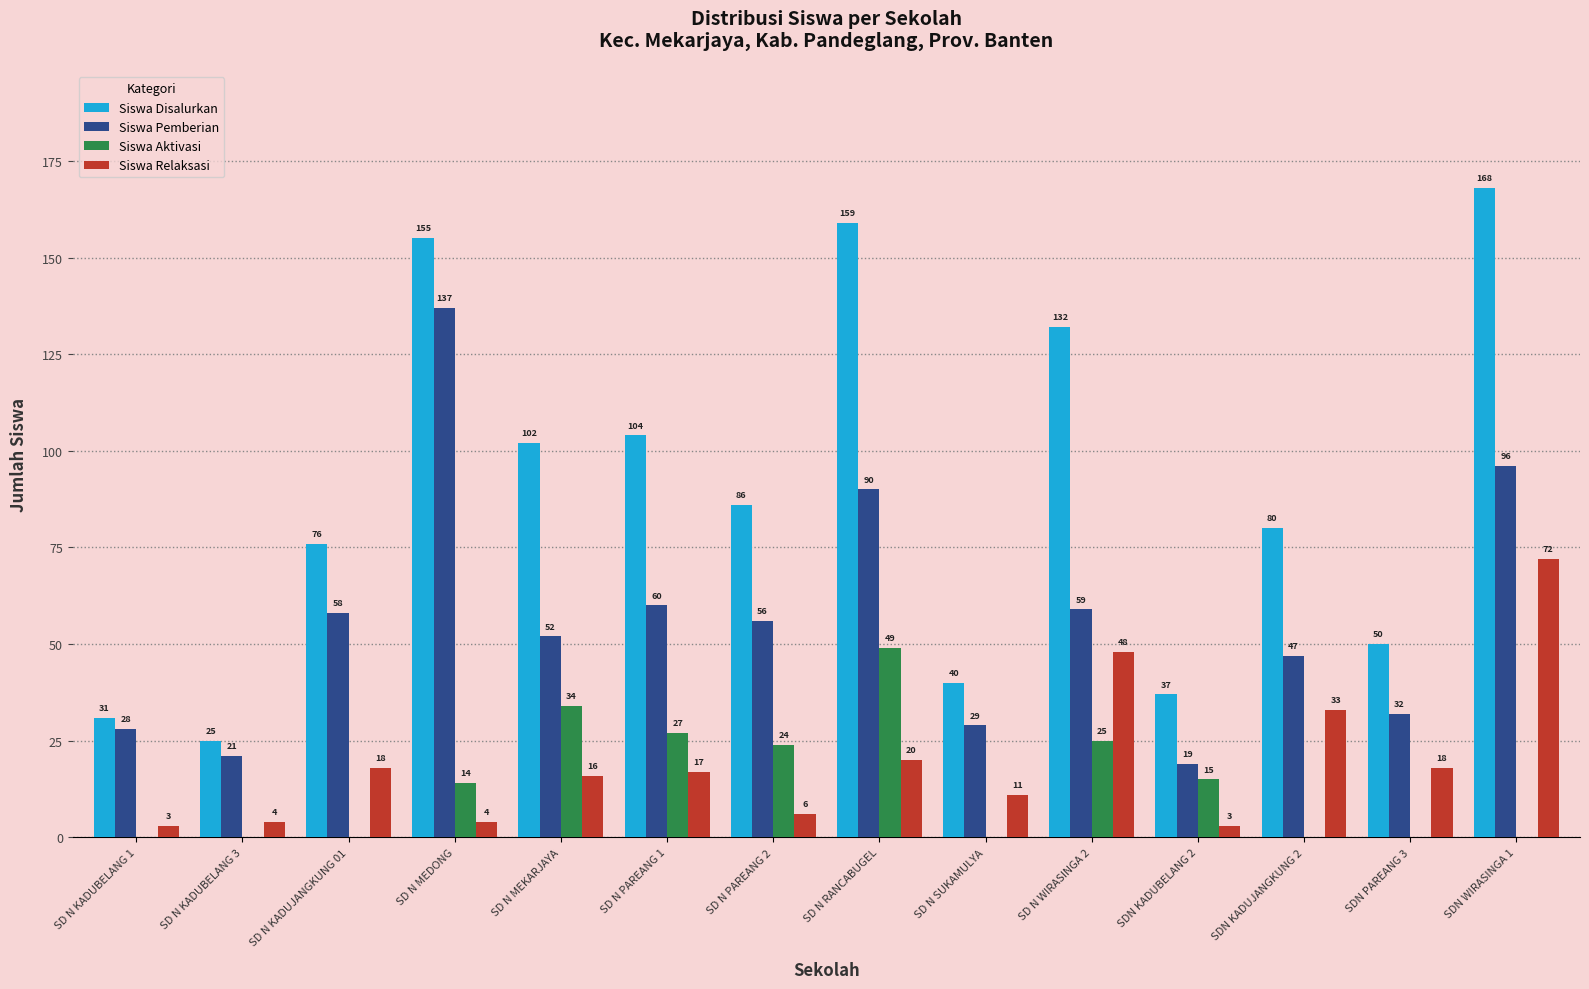

Reading left to right, list all the values displayed in this chart.

Siswa Disalurkan: SD N KADUBELANG 1=31	SD N KADUBELANG 3=25	SD N KADUJANGKUNG 01=76	SD N MEDONG=155	SD N MEKARJAYA=102	SD N PAREANG 1=104	SD N PAREANG 2=86	SD N RANCABUGEL=159	SD N SUKAMULYA=40	SD N WIRASINGA 2=132	SDN KADUBELANG 2=37	SDN KADUJANGKUNG 2=80	SDN PAREANG 3=50	SDN WIRASINGA 1=168
Siswa Pemberian: SD N KADUBELANG 1=28	SD N KADUBELANG 3=21	SD N KADUJANGKUNG 01=58	SD N MEDONG=137	SD N MEKARJAYA=52	SD N PAREANG 1=60	SD N PAREANG 2=56	SD N RANCABUGEL=90	SD N SUKAMULYA=29	SD N WIRASINGA 2=59	SDN KADUBELANG 2=19	SDN KADUJANGKUNG 2=47	SDN PAREANG 3=32	SDN WIRASINGA 1=96
Siswa Aktivasi: SD N KADUBELANG 1=0	SD N KADUBELANG 3=0	SD N KADUJANGKUNG 01=0	SD N MEDONG=14	SD N MEKARJAYA=34	SD N PAREANG 1=27	SD N PAREANG 2=24	SD N RANCABUGEL=49	SD N SUKAMULYA=0	SD N WIRASINGA 2=25	SDN KADUBELANG 2=15	SDN KADUJANGKUNG 2=0	SDN PAREANG 3=0	SDN WIRASINGA 1=0
Siswa Relaksasi: SD N KADUBELANG 1=3	SD N KADUBELANG 3=4	SD N KADUJANGKUNG 01=18	SD N MEDONG=4	SD N MEKARJAYA=16	SD N PAREANG 1=17	SD N PAREANG 2=6	SD N RANCABUGEL=20	SD N SUKAMULYA=11	SD N WIRASINGA 2=48	SDN KADUBELANG 2=3	SDN KADUJANGKUNG 2=33	SDN PAREANG 3=18	SDN WIRASINGA 1=72